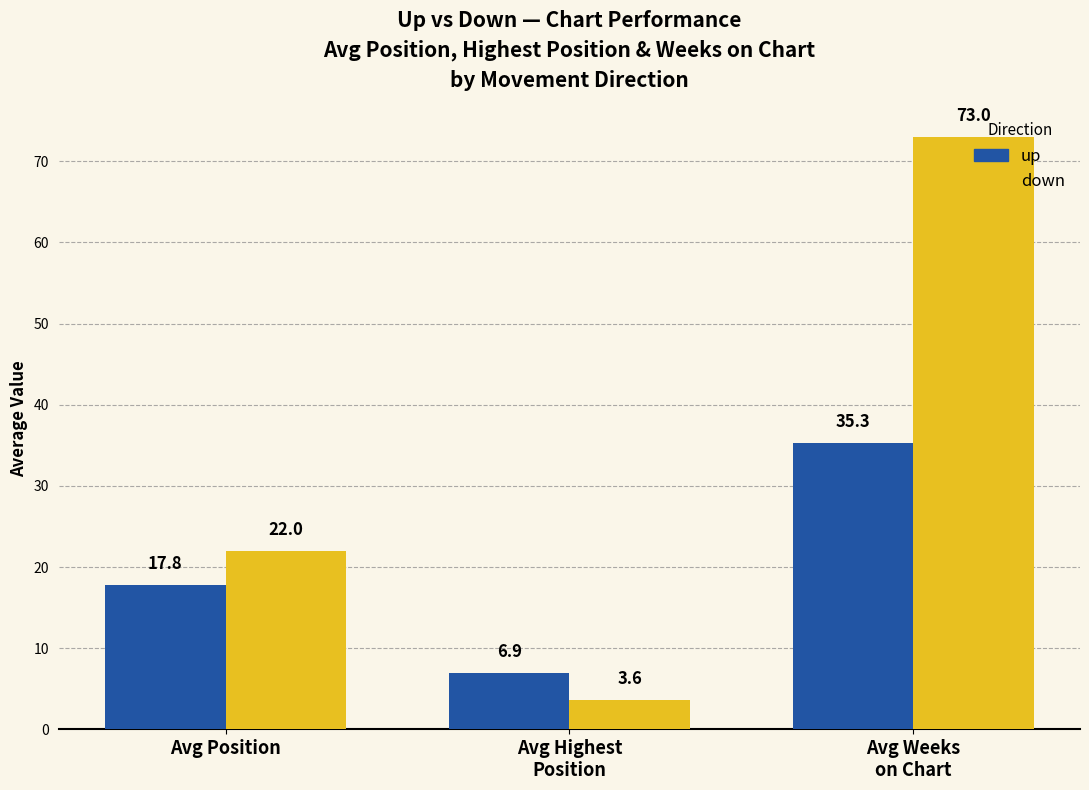

At which label does down reach its peak?

Avg Weeks
on Chart